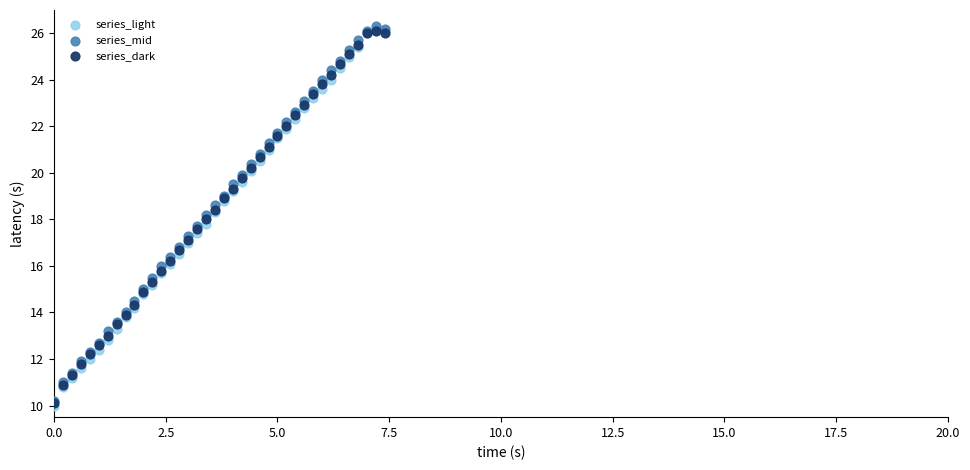

What are all the series names shown in the legend?

series_light, series_mid, series_dark